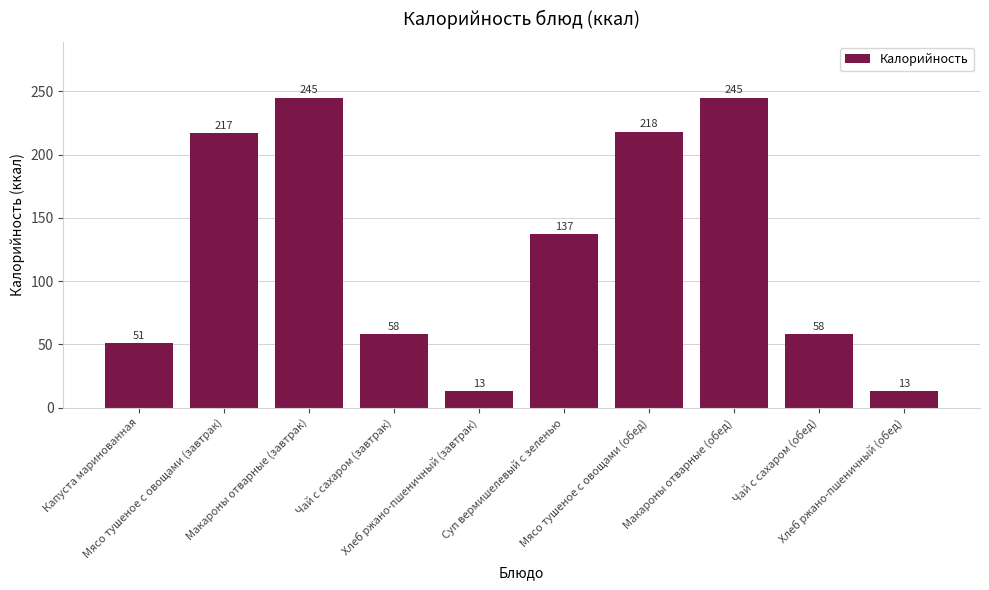

Reading left to right, list all the values displayed in this chart.

51	217	245	58	13	137	218	245	58	13